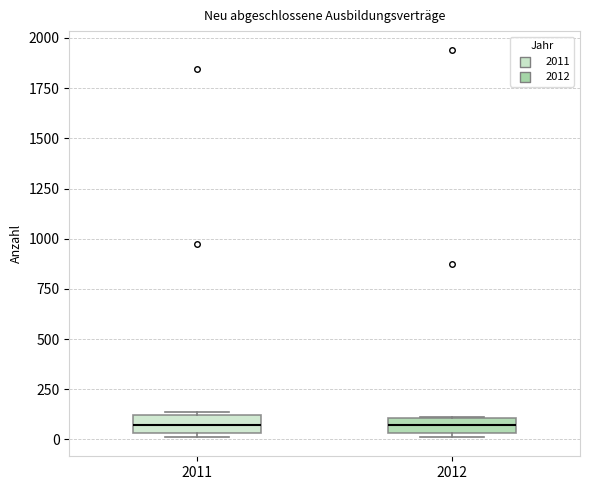

Where is the lower edge of the box at x = 2011 on the y-axis? The values are not printed on the chart, so give them approximately, as read against the axis.

50